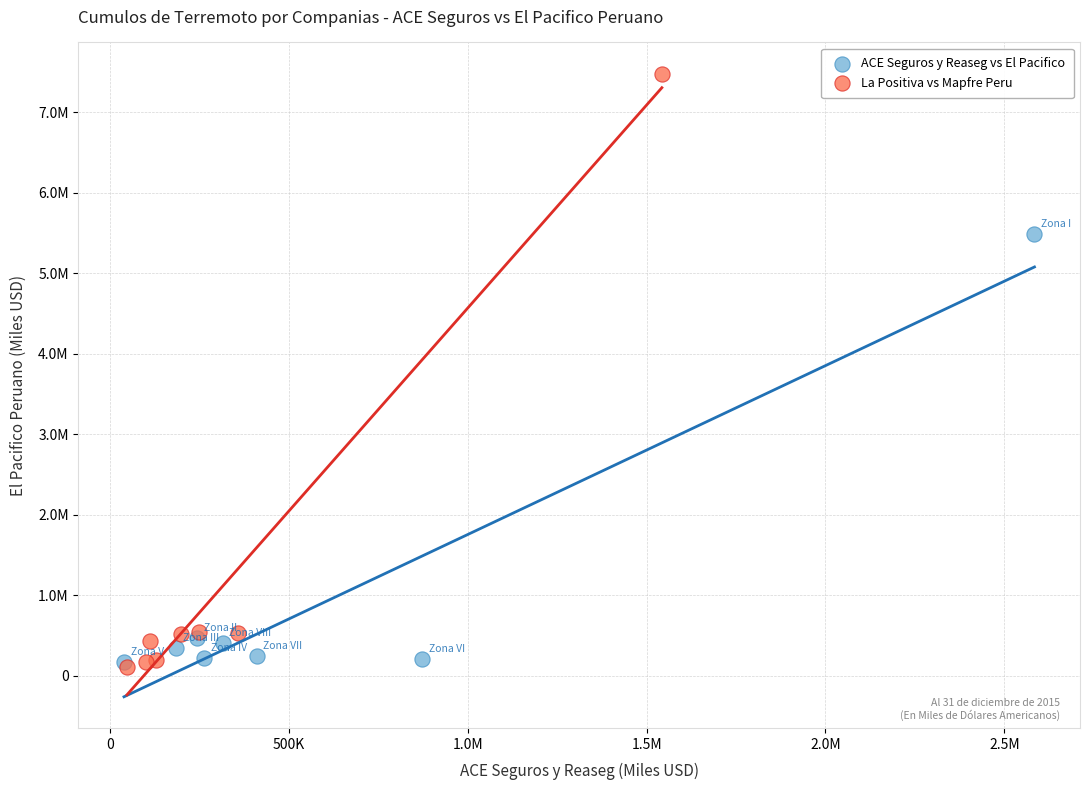

Which series reaches the maximum Y coordinate?

La Positiva vs Mapfre Peru